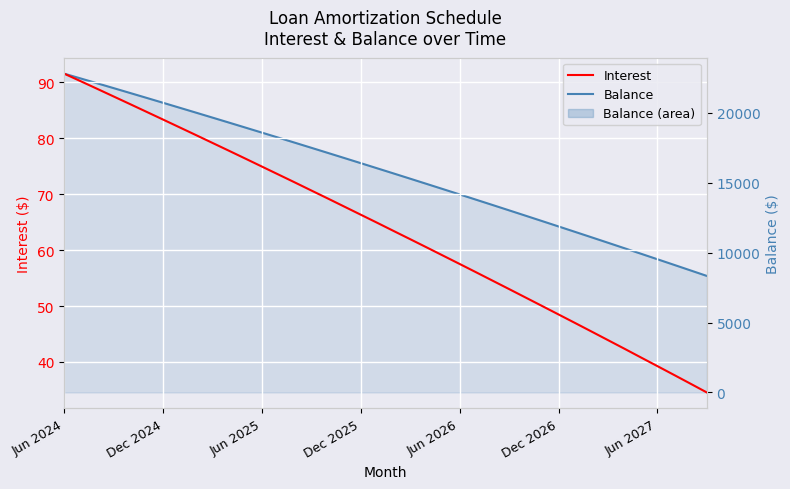

What is the total value across all series at 20?

15716.4